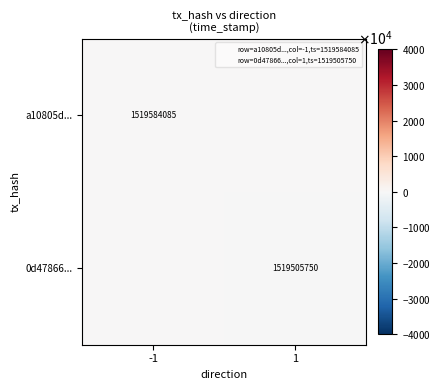

At how many categories does at least one series exceed 22220?

1